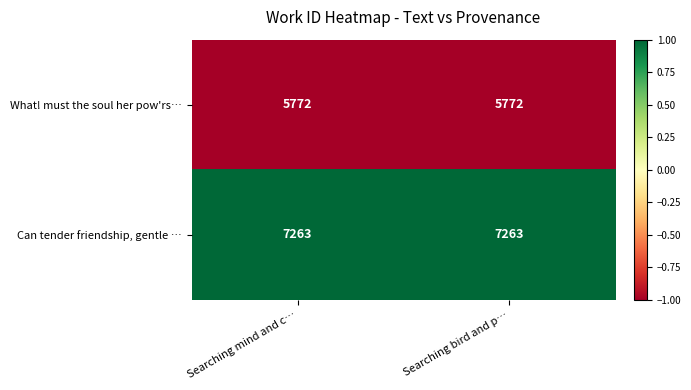

Is it true that What! must the soul her pow'rs… equals 5772 at Searching bird and p…?

True